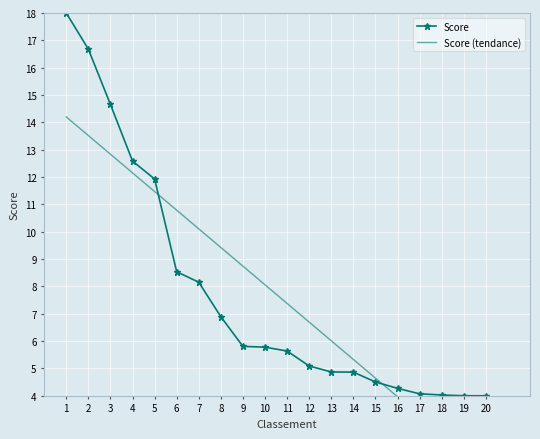

True or false: Score has more than 2 interior local peaks.

False